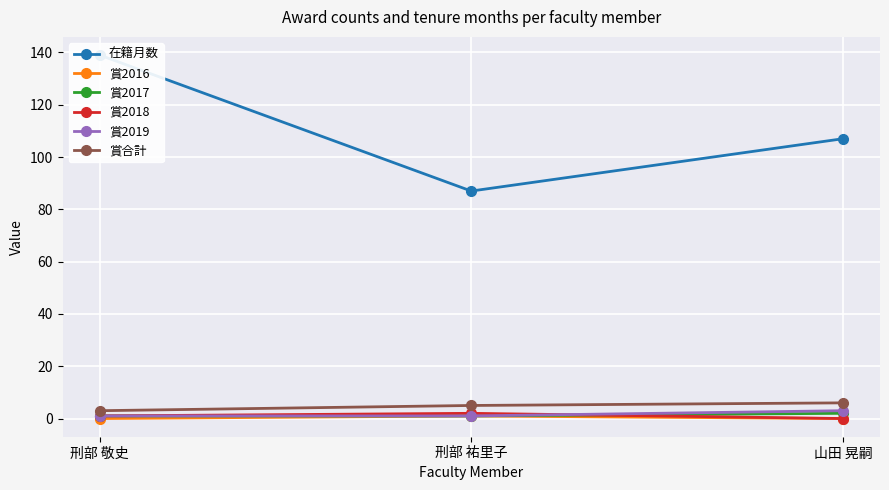

Which series changed the most between 刑部 祐里子 and 山田 晃嗣?

在籍月数